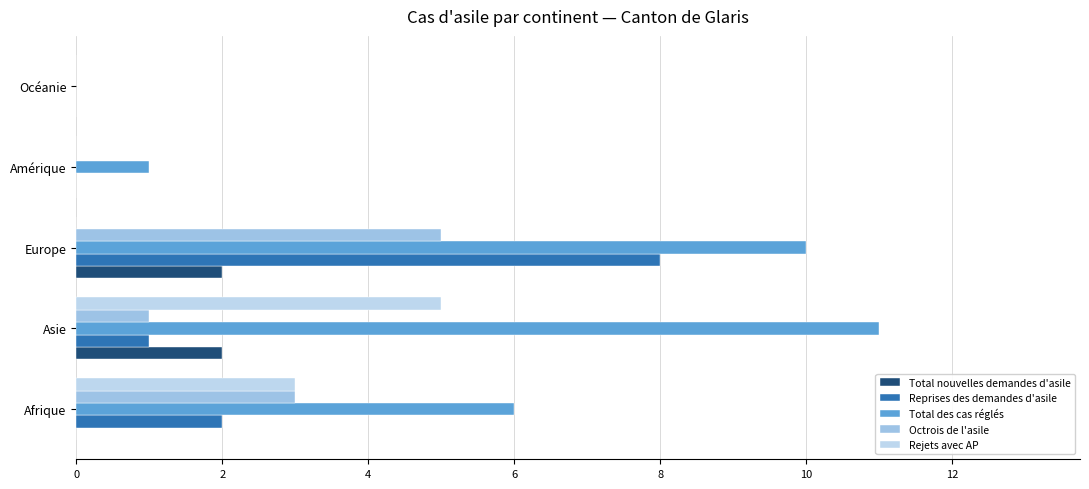

Rank the series by their maximum value, from lowest to highest.

Total nouvelles demandes d'asile, Octrois de l'asile, Rejets avec AP, Reprises des demandes d'asile, Total des cas réglés